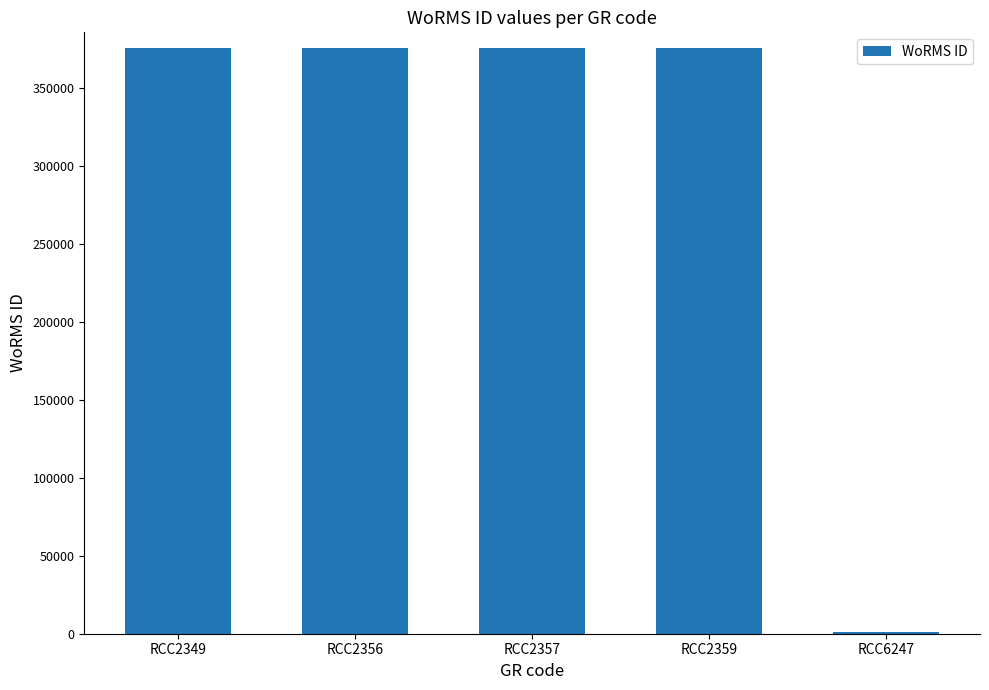

What is the maximum value shown in the chart?

375880